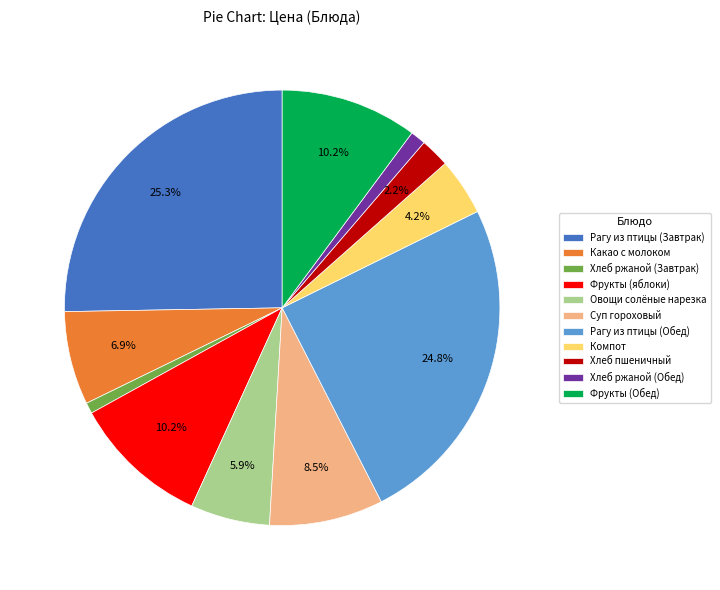

What is the ratio of the value at Овощи солёные нарезка to the value at Фрукты (Обед)?

0.6